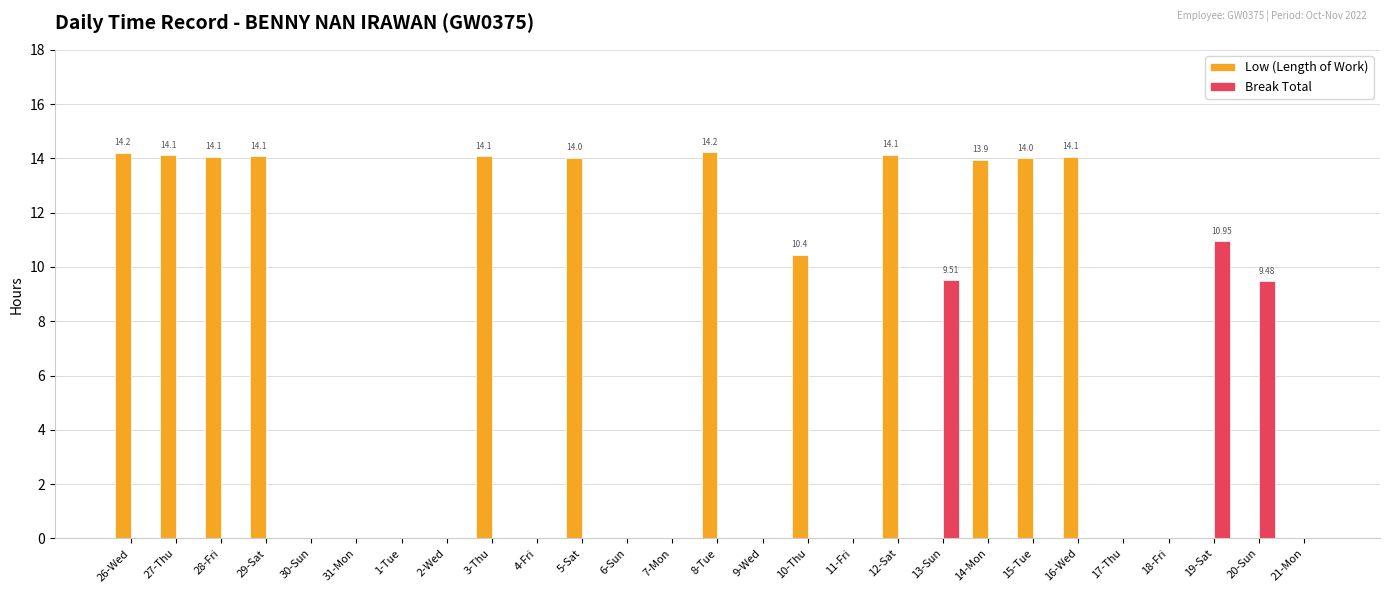

What are all the series names shown in the legend?

Low (Length of Work), Break Total